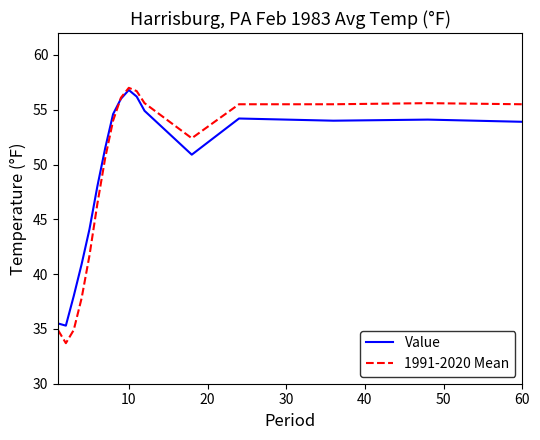

Rank the series by their average value, from highest to lowest.

Value, 1991-2020 Mean